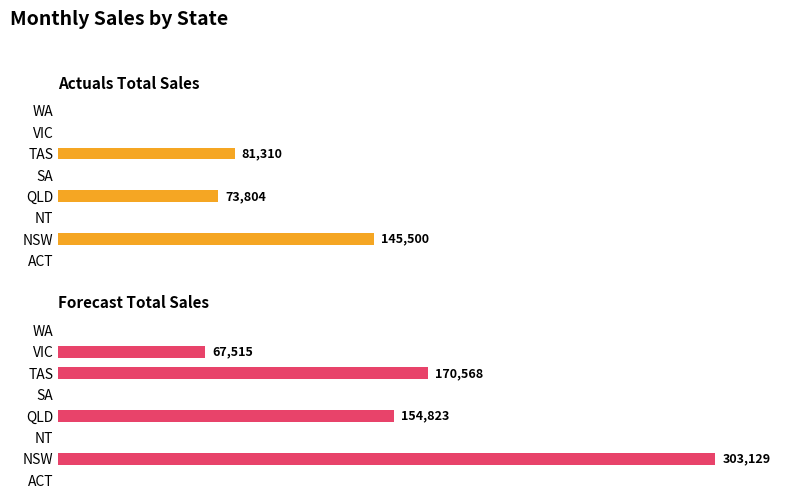

At how many categories does at least one series exceed 240613?

1